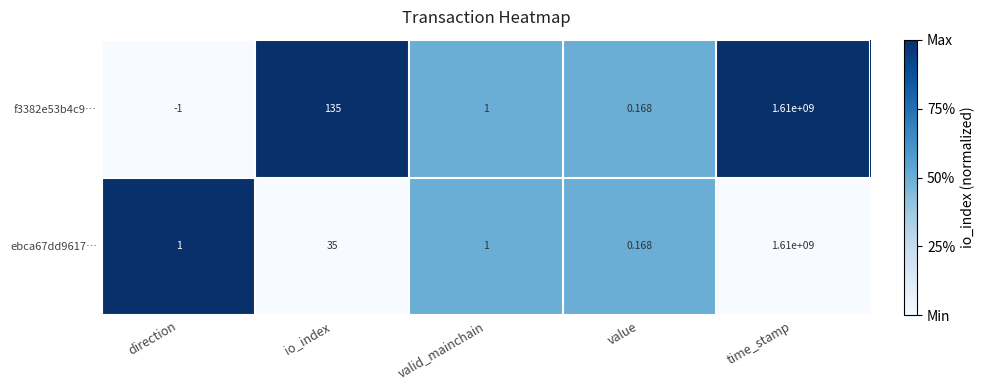

List the labels in order of f3382e53b4c9… value, largest first.

time_stamp, io_index, valid_mainchain, value, direction